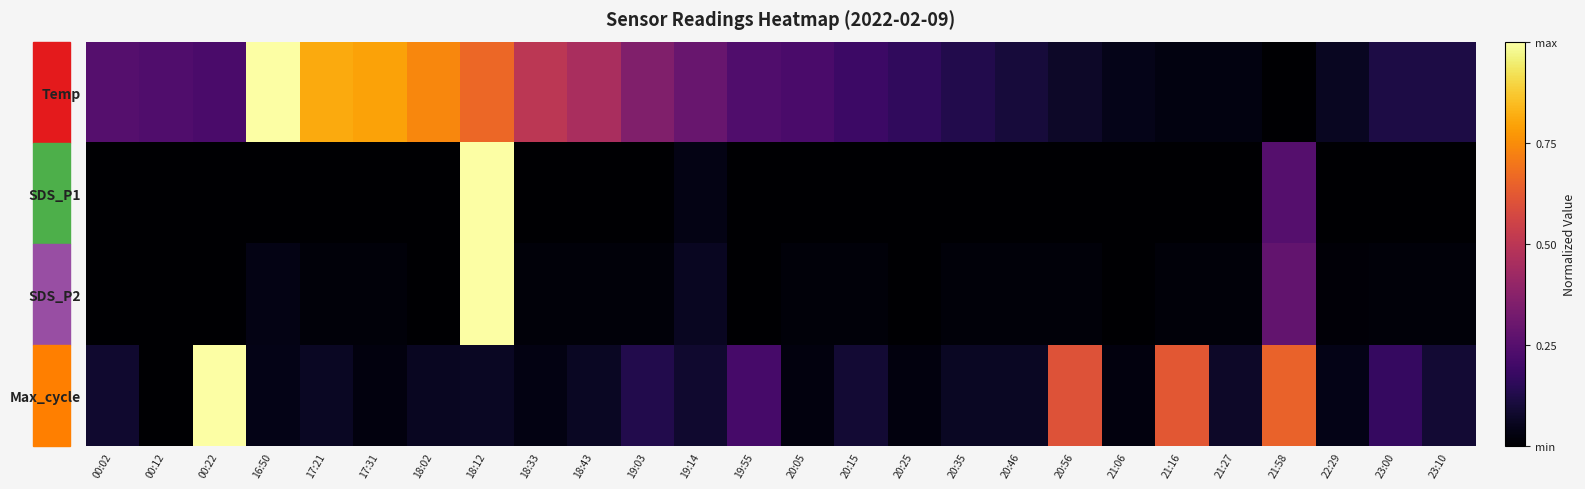

What is the difference between the highest and lowest values at 16:50?

1.0